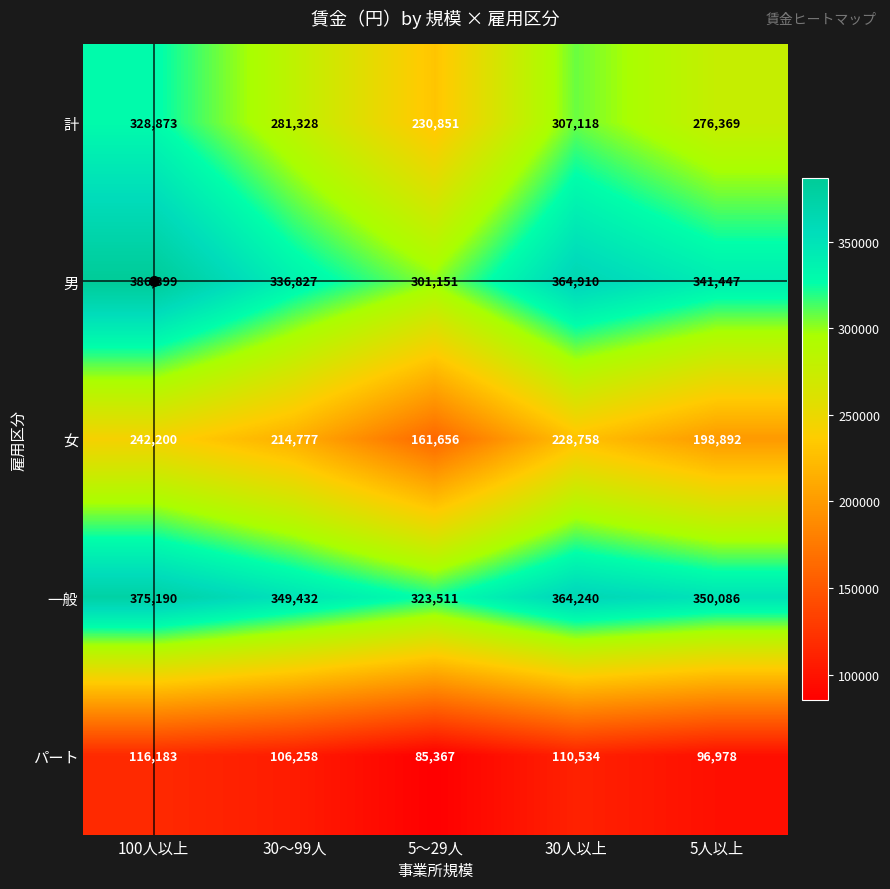

Which series changed the most between 100人以上 and 5〜29人?

計